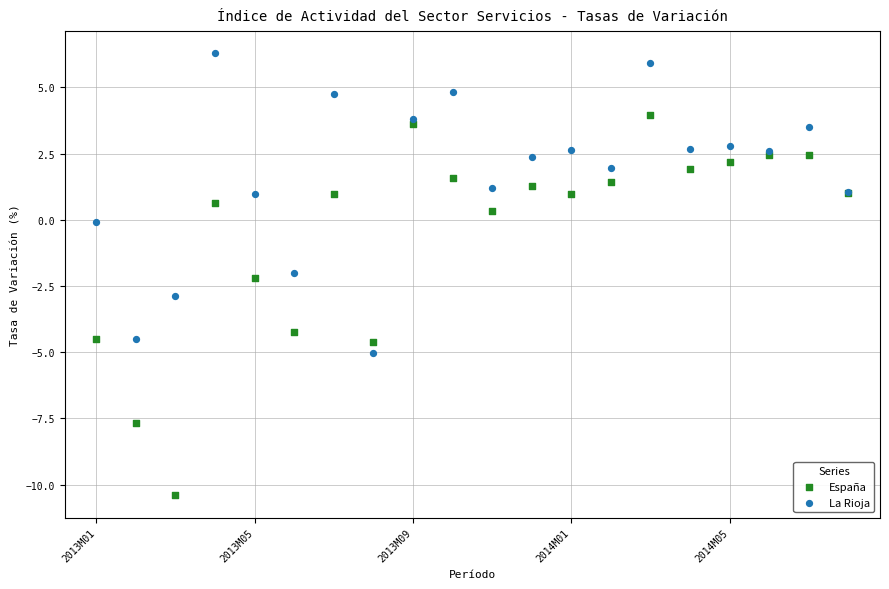

Which series has the widest spread of Y values?

España